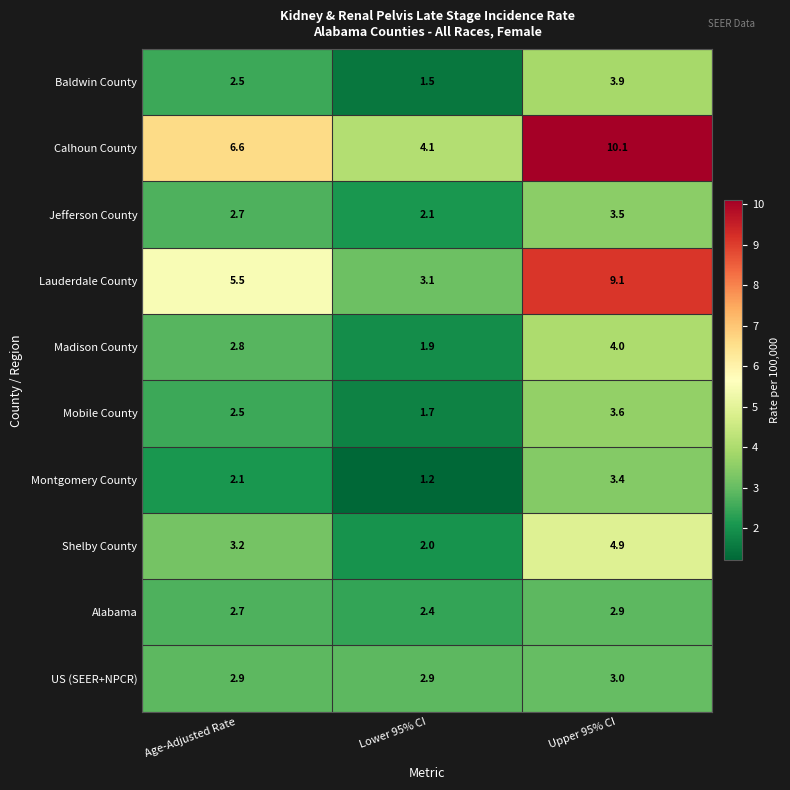

Between Age-Adjusted Rate and Upper 95% CI, which series saw the biggest shift?

Lauderdale County